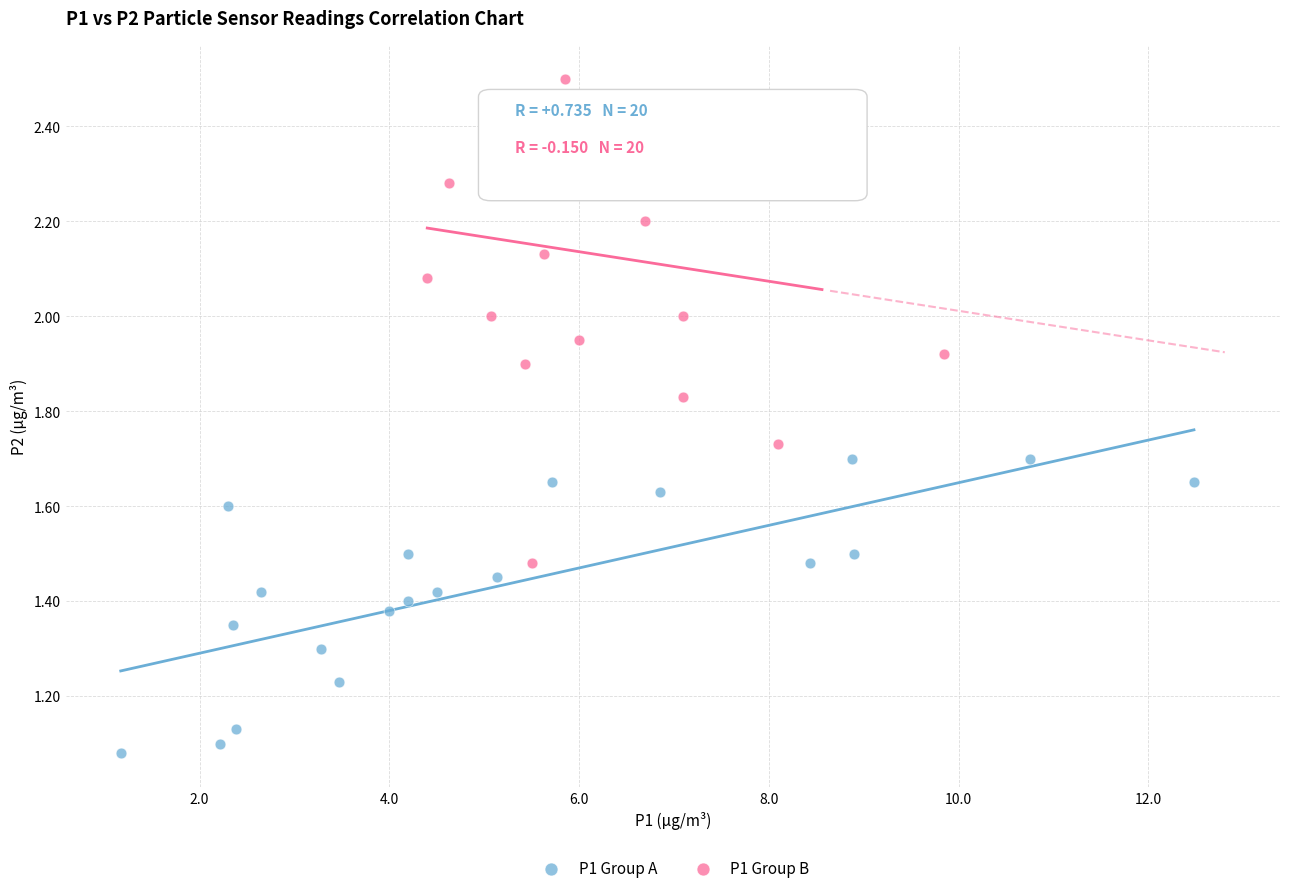

Which series reaches the minimum Y coordinate?

P1 Group A